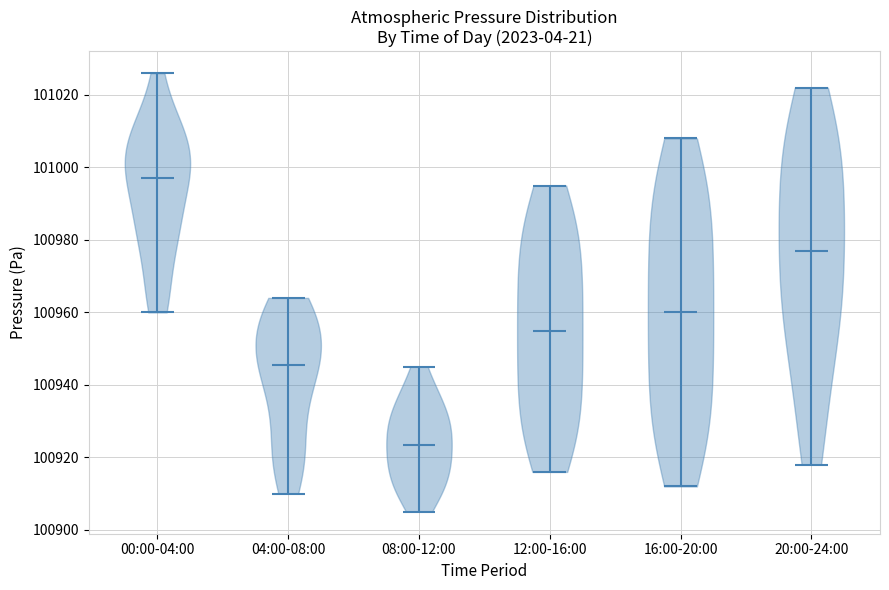

Which violin has the lowest median line?

08:00-12:00